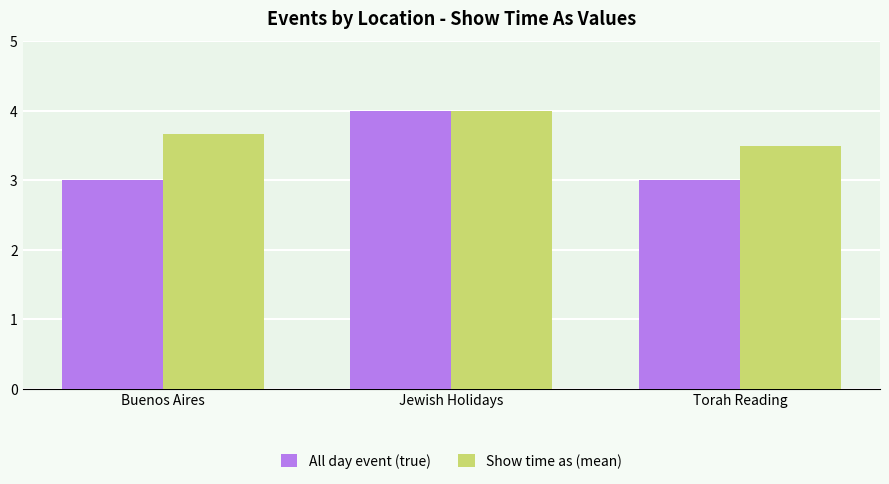

What are all the series names shown in the legend?

All day event (true), Show time as (mean)